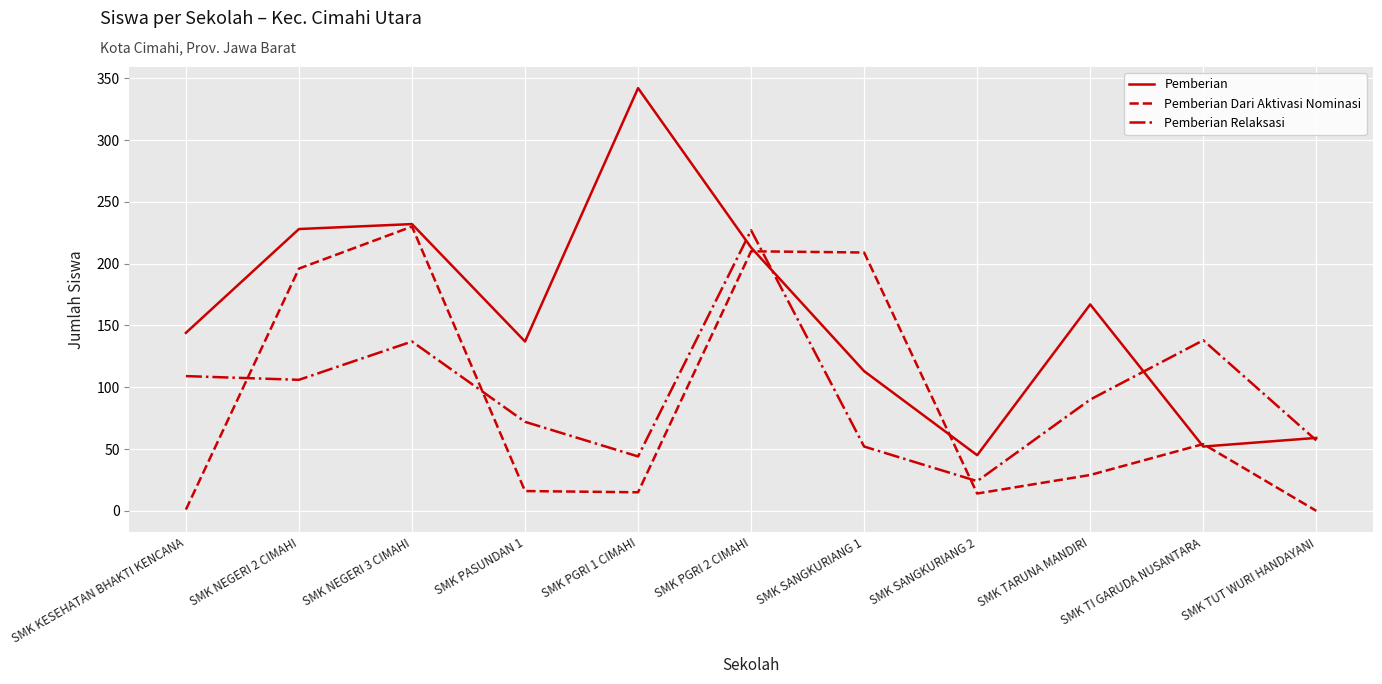

What is the sum of all Pemberian Dari Aktivasi Nominasi values?

974